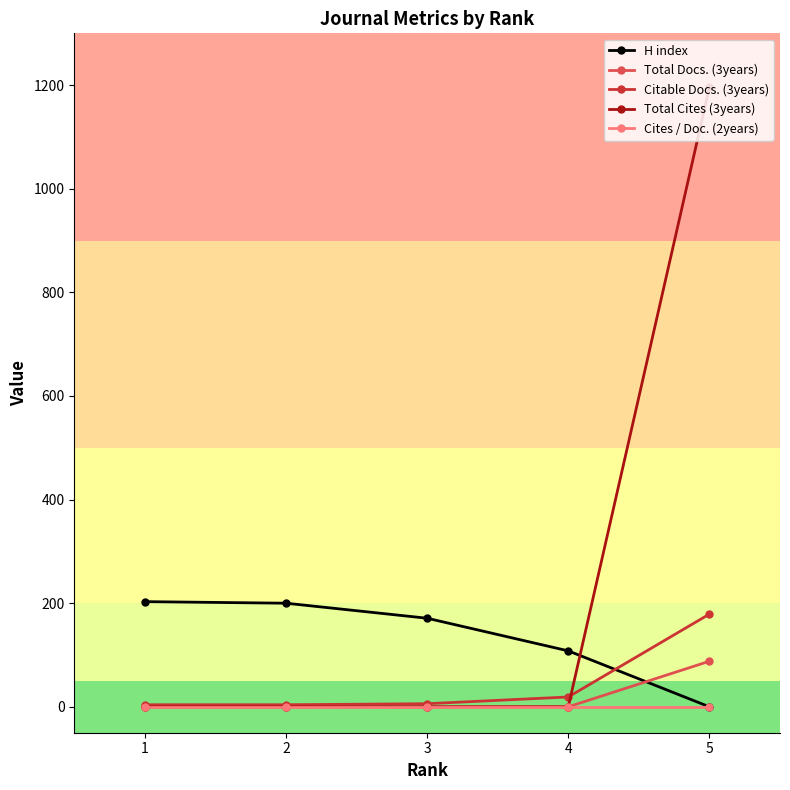

Which series has the largest range (max minus min)?

Total Cites (3years)